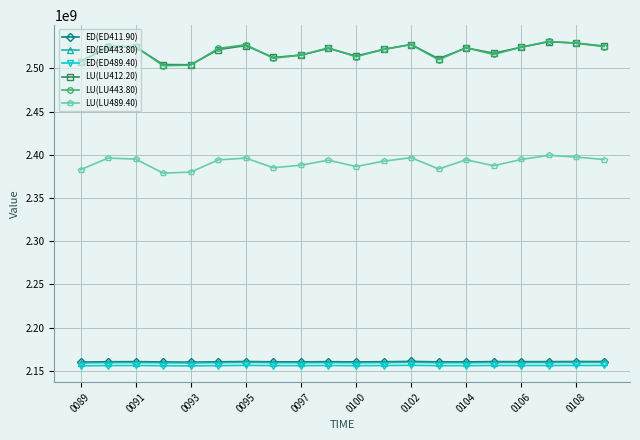

Which series has the widest spread of values?

LU(LU443.80)